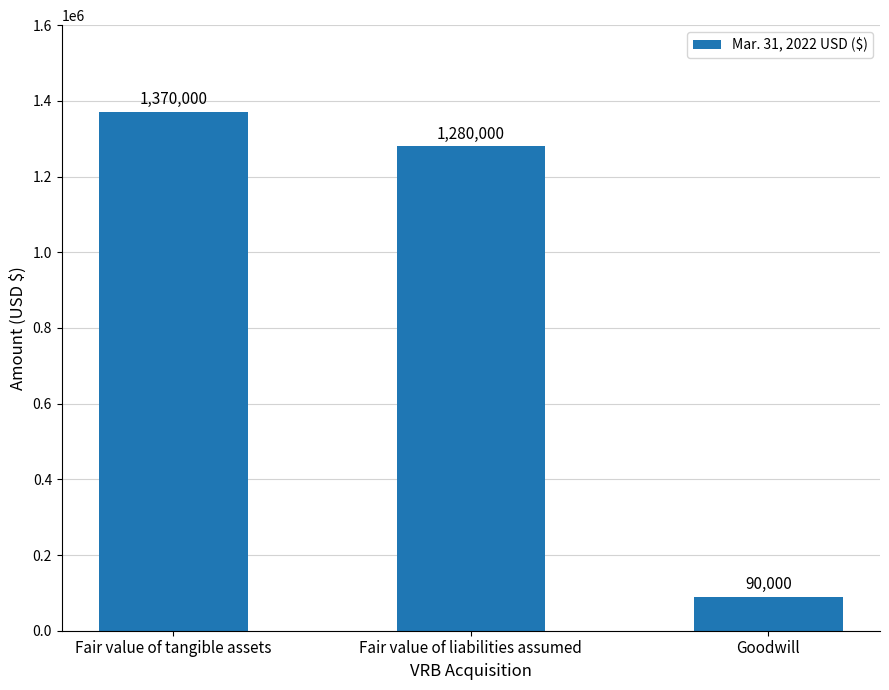

List the labels in order of value, largest first.

Fair value of tangible assets, Fair value of liabilities assumed, Goodwill